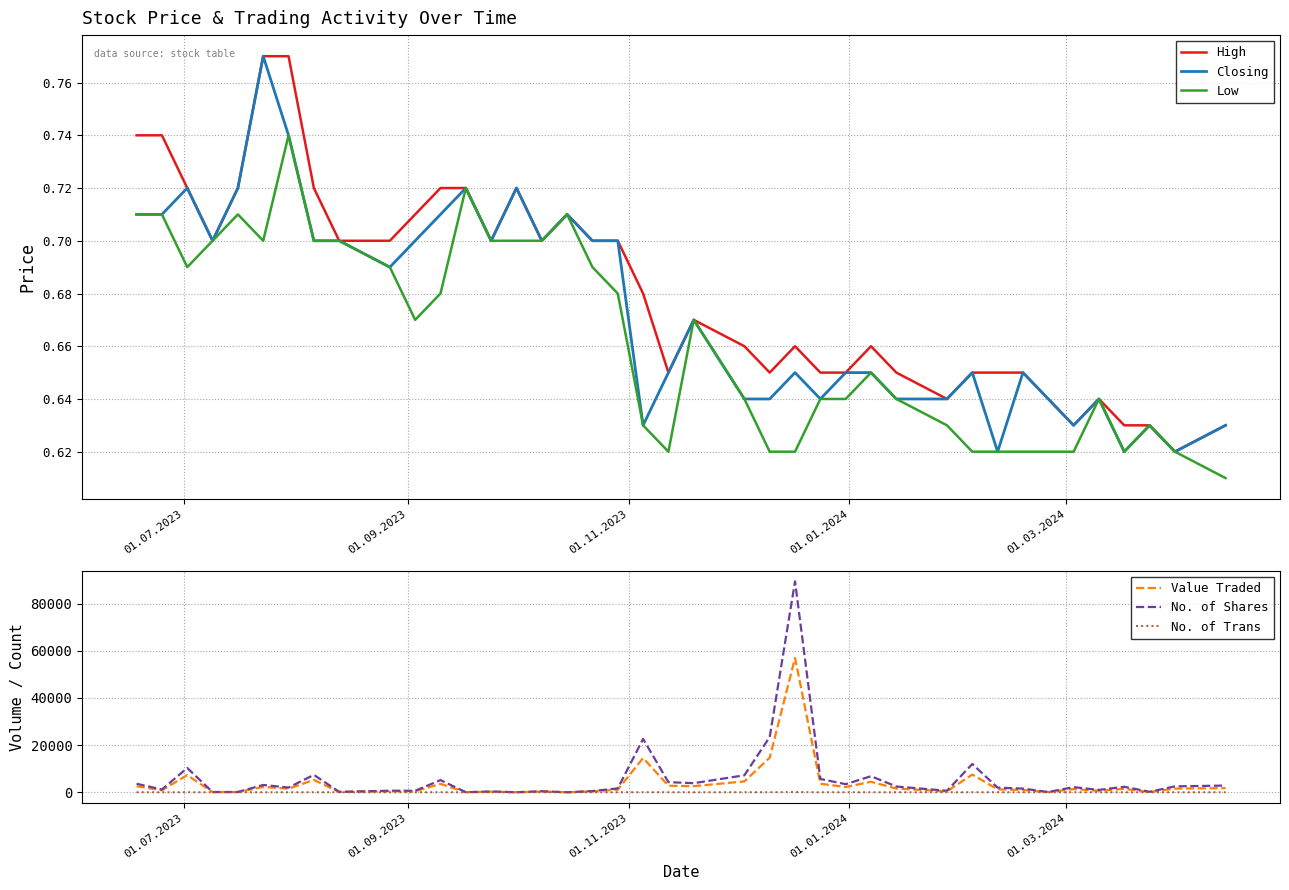

How many lines are shown in the chart?

6